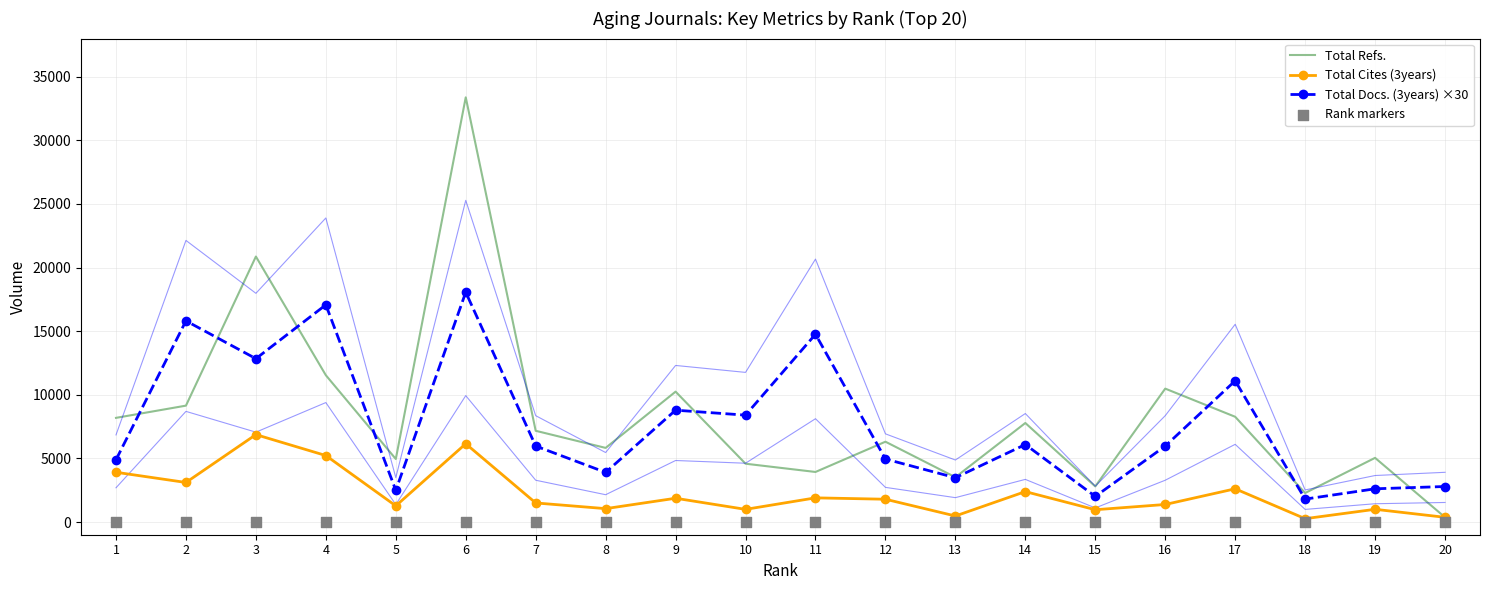

Which series contains the lowest Y value?

Rank markers